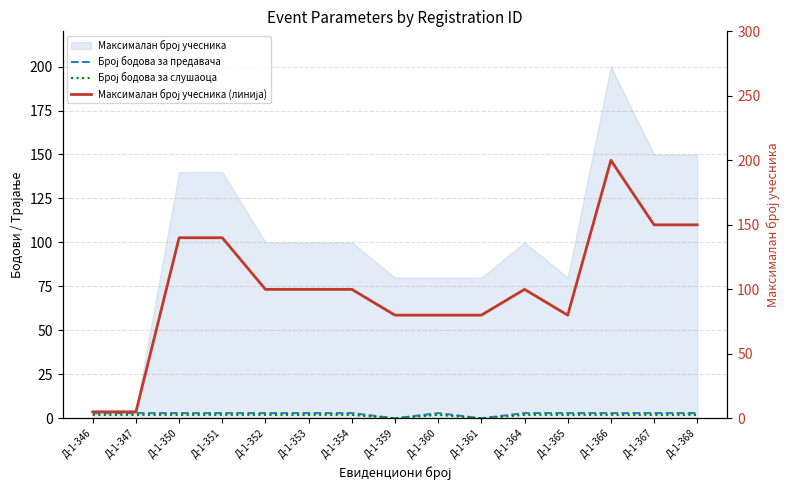

True or false: Број бодова за слушаоца and Број бодова за предавача cross at least once.

False